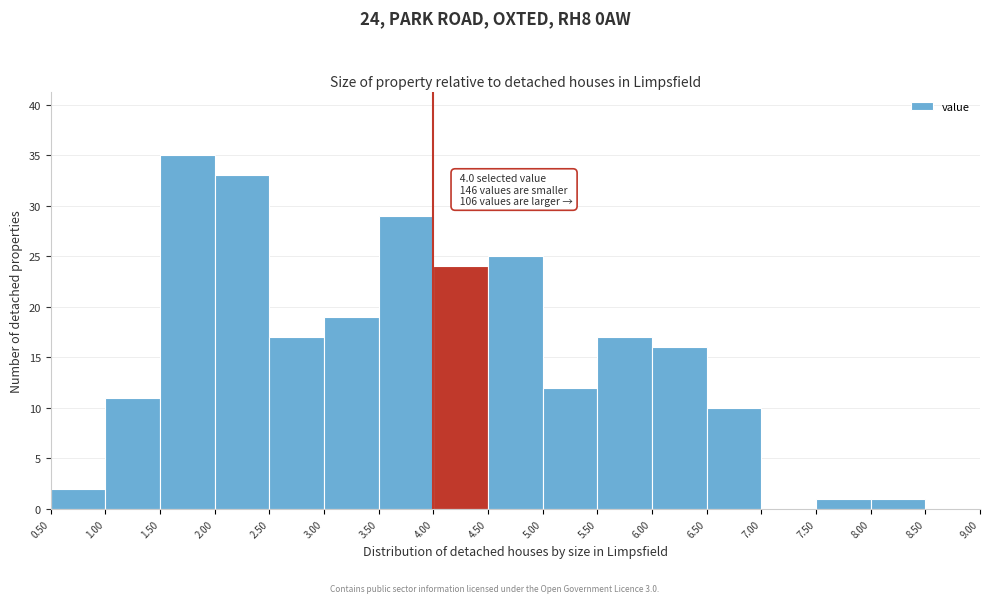

Which range on the x-axis has the tallest bar?

1.50 to 2.00